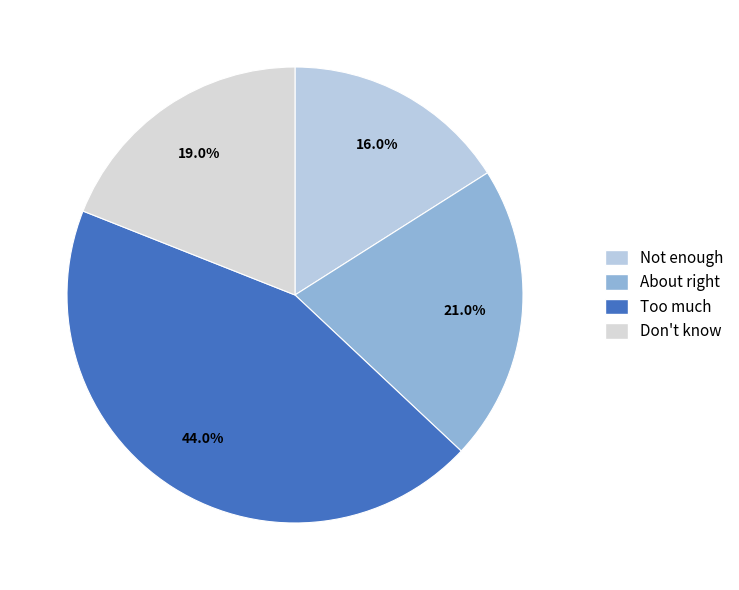

Does any single category account for the majority?

No